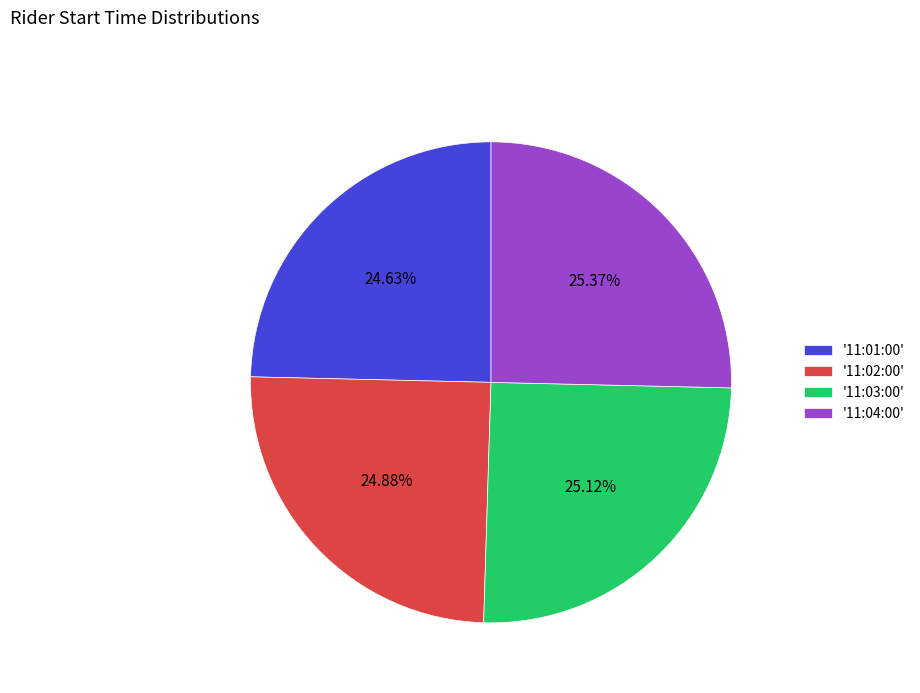

How many slices are in this pie chart?

4